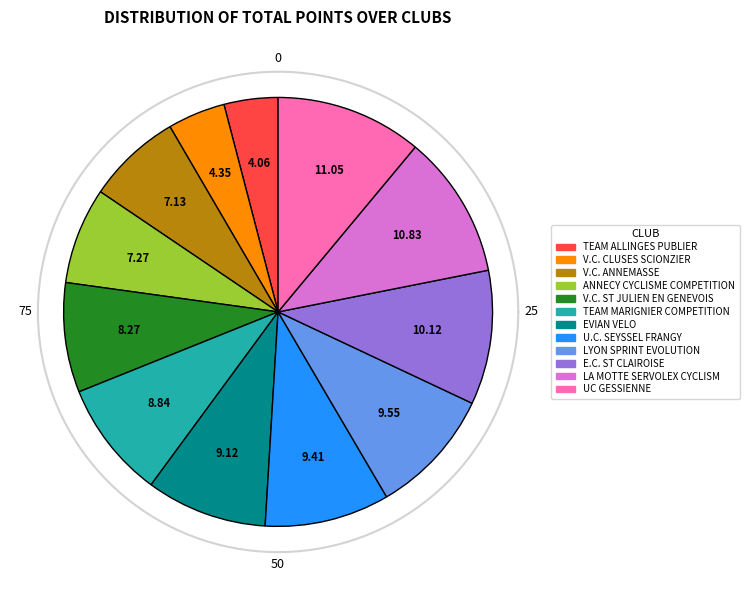

What is the change in value from TEAM ALLINGES PUBLIER to EVIAN VELO?

+71